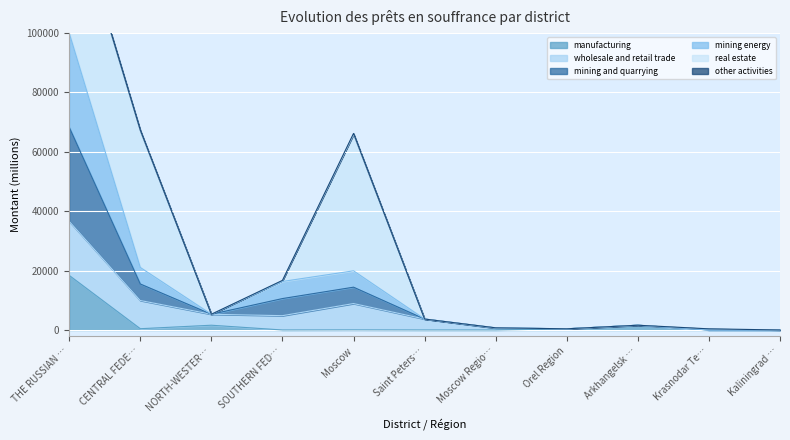

How many interior local peaks does the manufacturing series have?

3